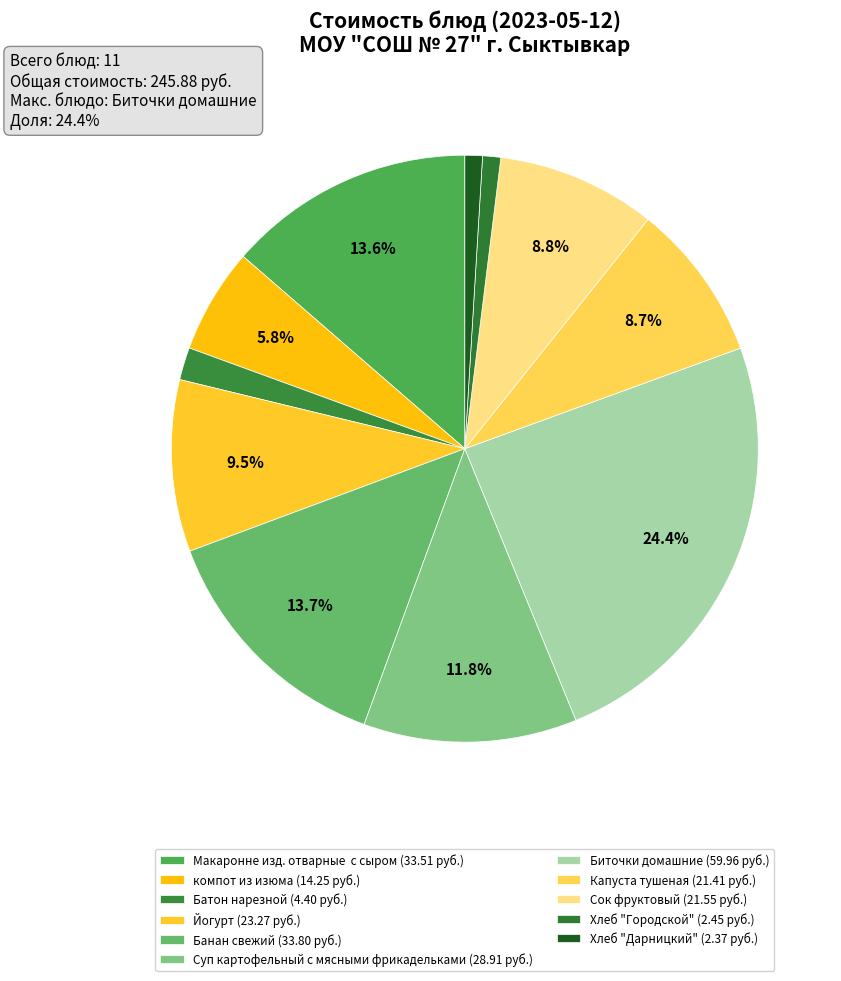

The Биточки домашние slice represents 24% of the pie. True or false?

True